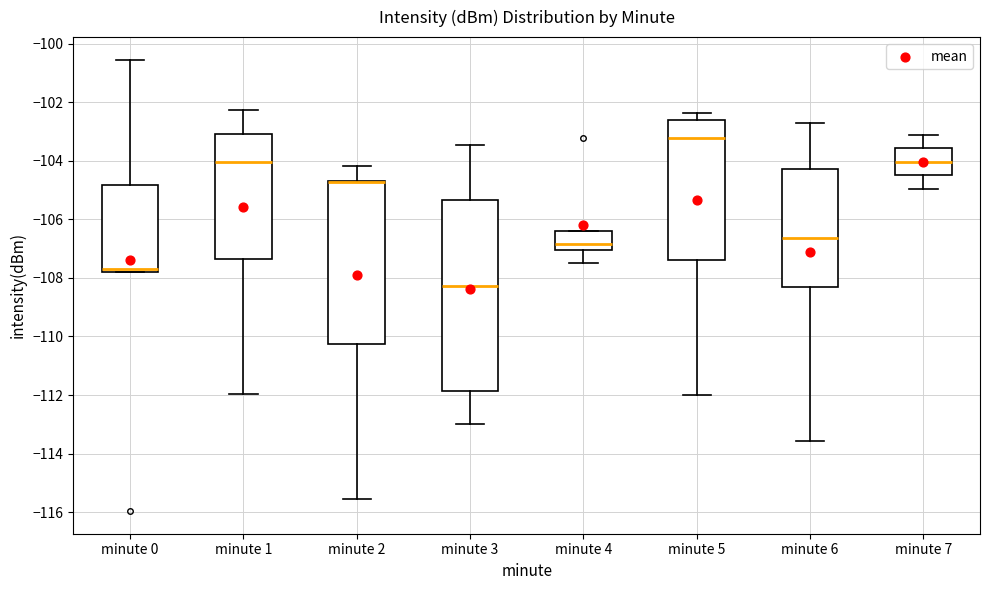

Reading left to right, read every box against the y-axis: the position of its median line, the range the box covers, and the ends of its whiskers. The values are not printed on the chart, so give them approximately, as read against the axis.

minute 0: median -107.8 (just above the box's lower edge), box -107.8 to -104.8, whiskers -107.8 to -100.6
minute 1: median -104.0, box -107.4 to -103.0, whiskers -112.0 to -102.2
minute 2: median -104.8 (drawn on the box's upper edge), box -110.2 to -104.8, whiskers -115.6 to -104.2
minute 3: median -108.2, box -111.8 to -105.4, whiskers -113.0 to -103.4
minute 4: median -106.8, box -107.0 to -106.4, whiskers -107.4 to -106.4
minute 5: median -103.2, box -107.4 to -102.6, whiskers -112.0 to -102.4
minute 6: median -106.6, box -108.4 to -104.2, whiskers -113.6 to -102.8
minute 7: median -104.0, box -104.4 to -103.6, whiskers -105.0 to -103.2